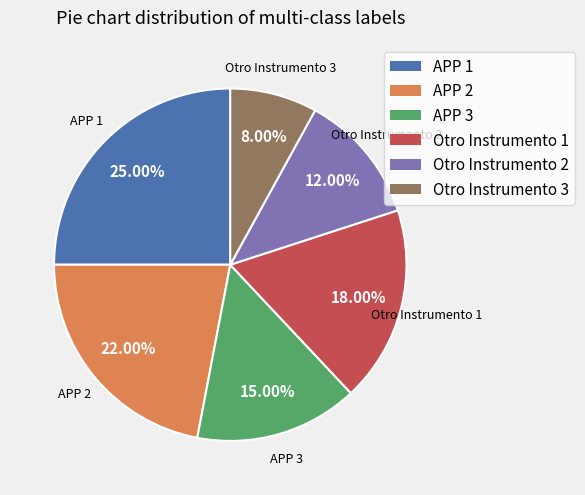

To the nearest percent, what is the average slice percentage?

17%